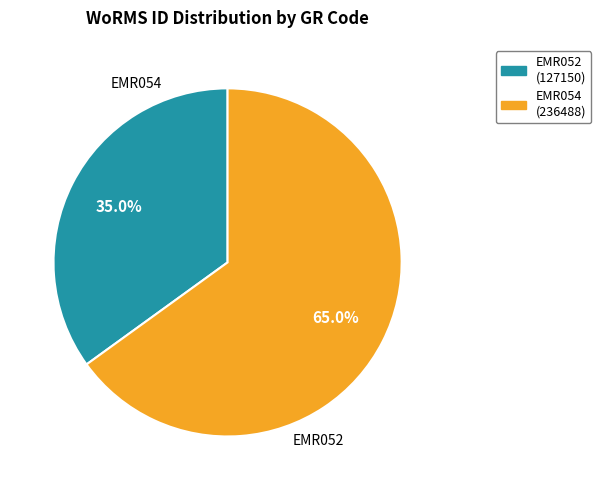

Which category accounts for the majority?

EMR054